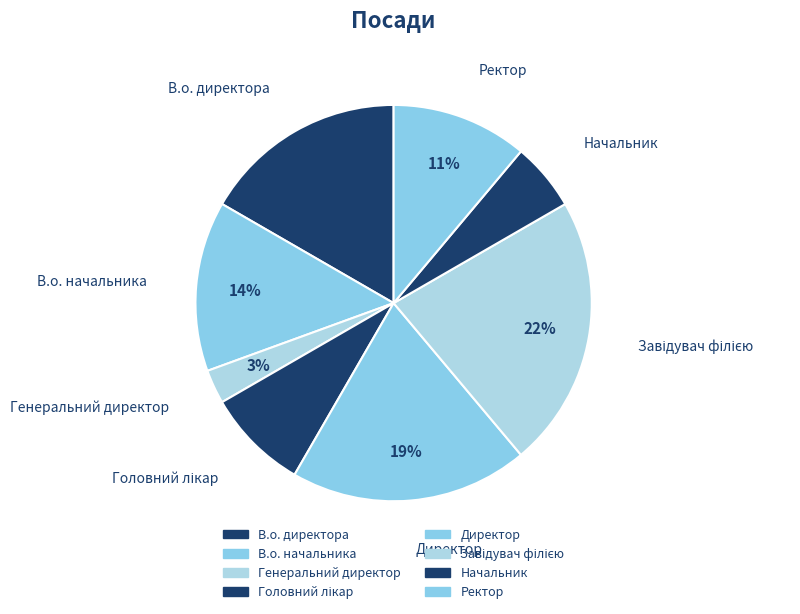

Is there any slice that represents more than half of the pie?

No